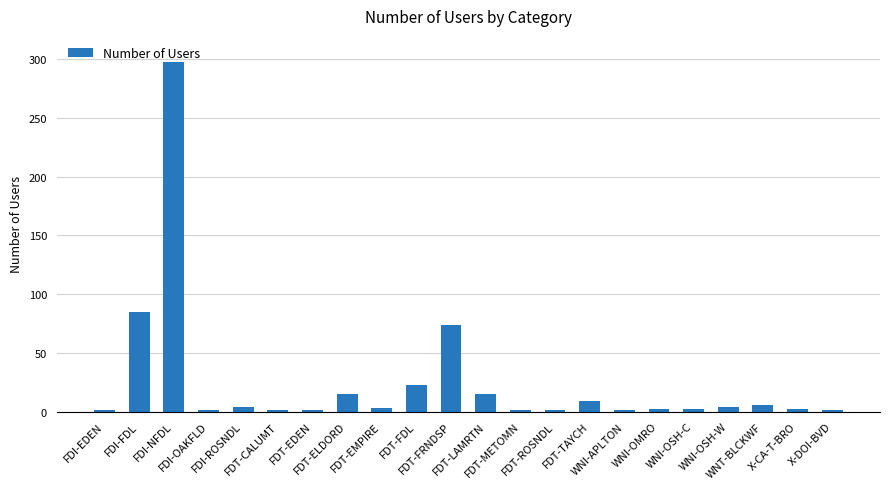

How many series are shown in this chart?

1